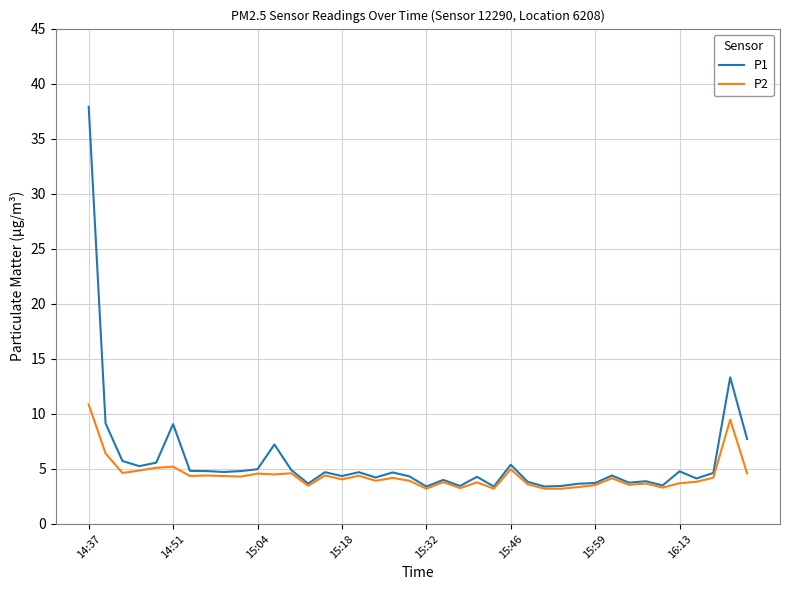

Does the chart display data point markers on the line(s)?

No